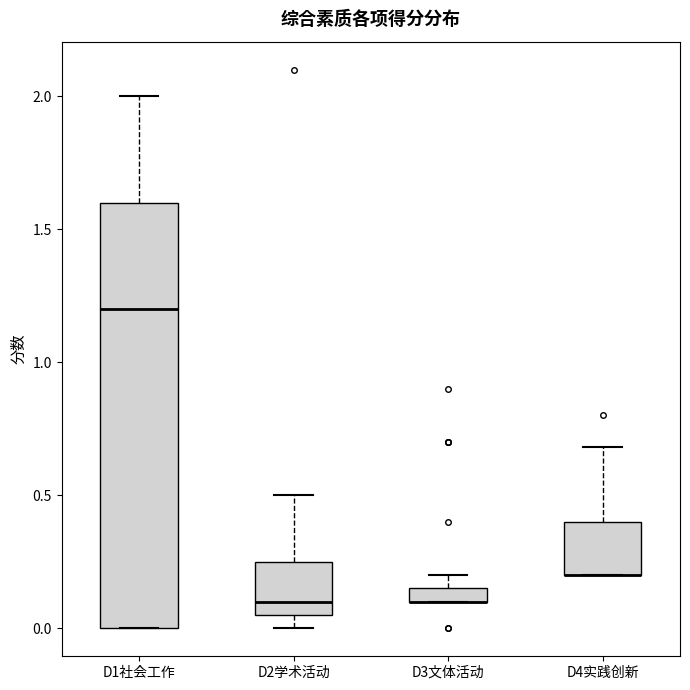

Comparing the boxes themselves (not the whiskers), which one is the tallest?

D1社会工作